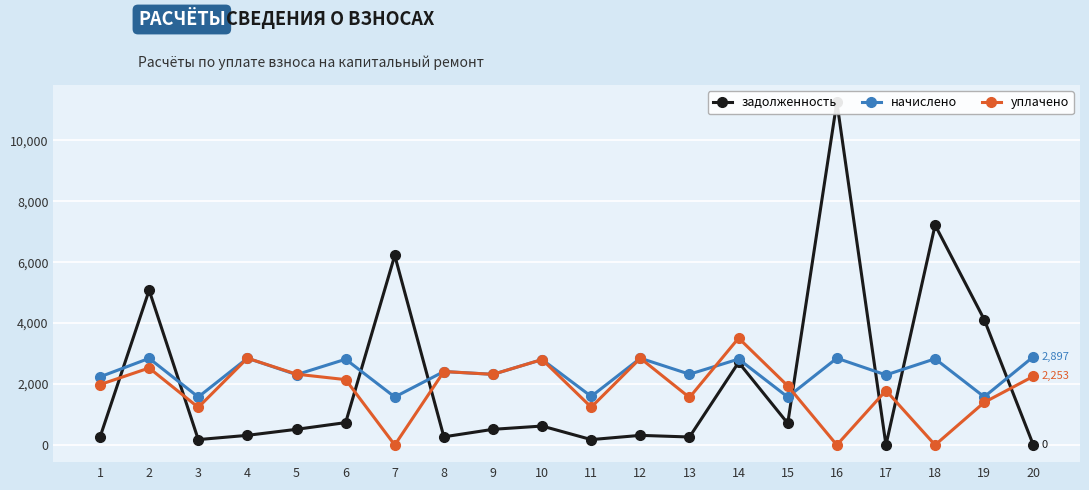

The value of уплачено at 12 is 2847.0. True or false?

True